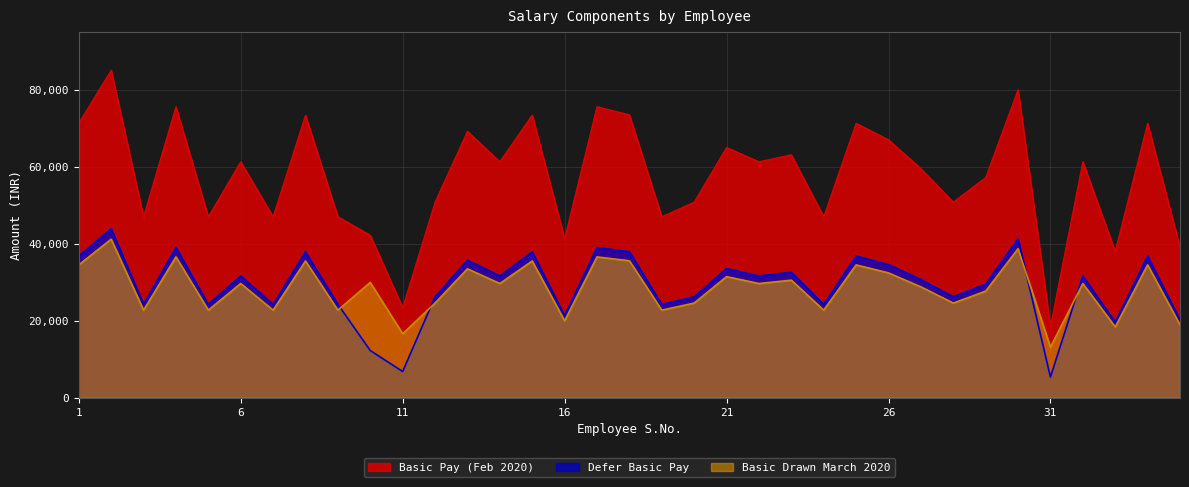

Which category has the lowest value in the Basic Drawn March 2020 series?

31